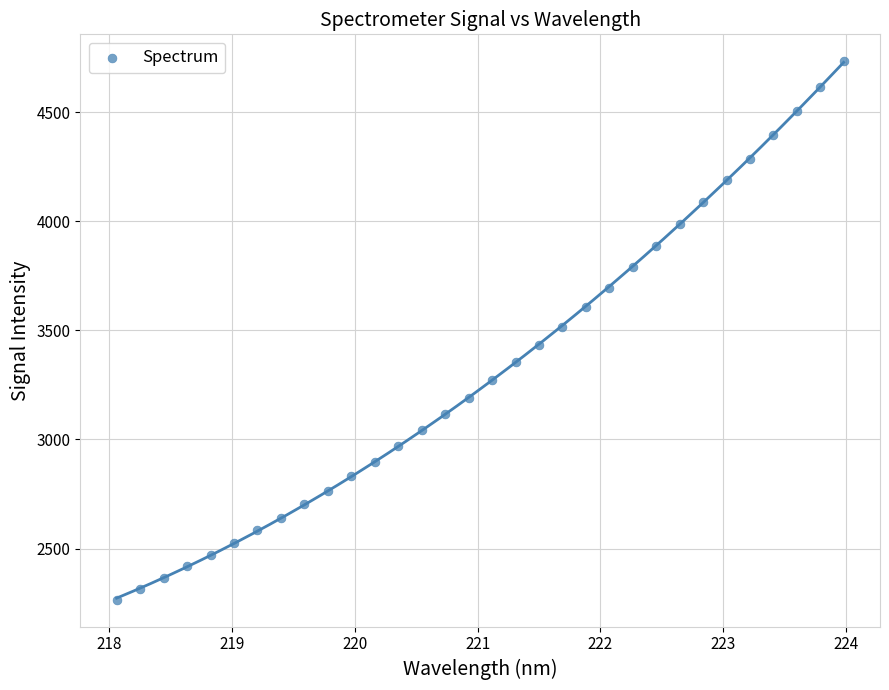

What is the range of X values (max minus min)?

5.9